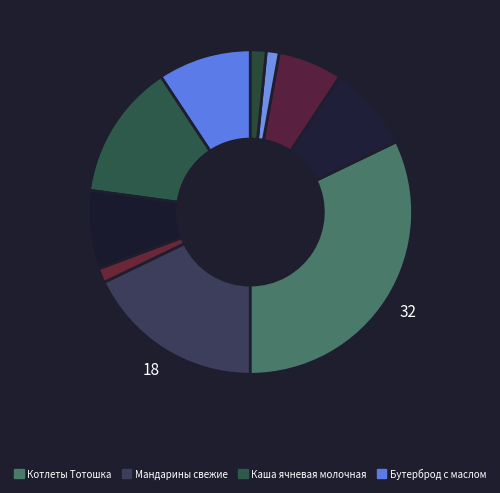

Which slice is the smallest?

Хлеб пшеничный